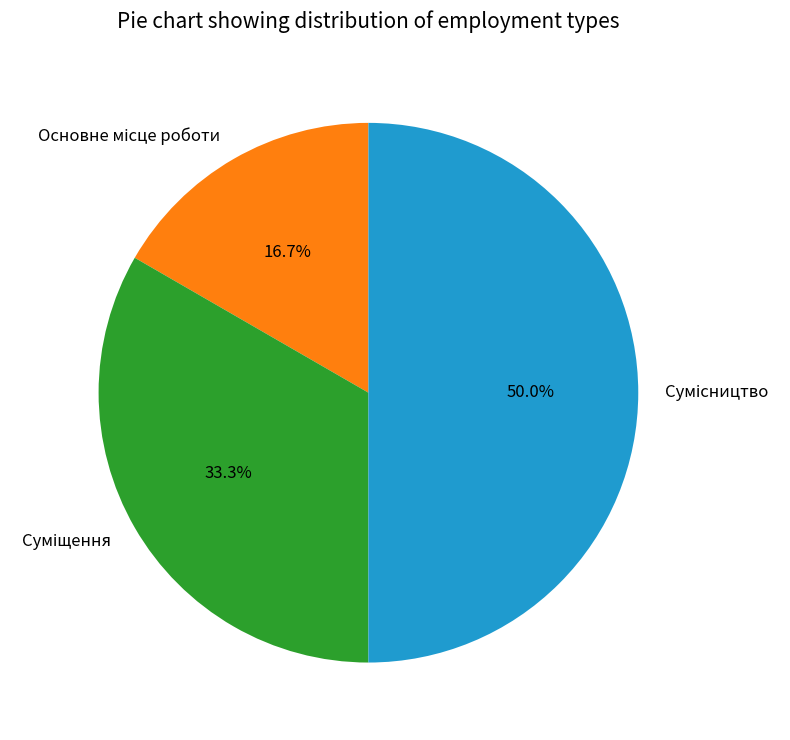

How many segments does this pie chart have?

3